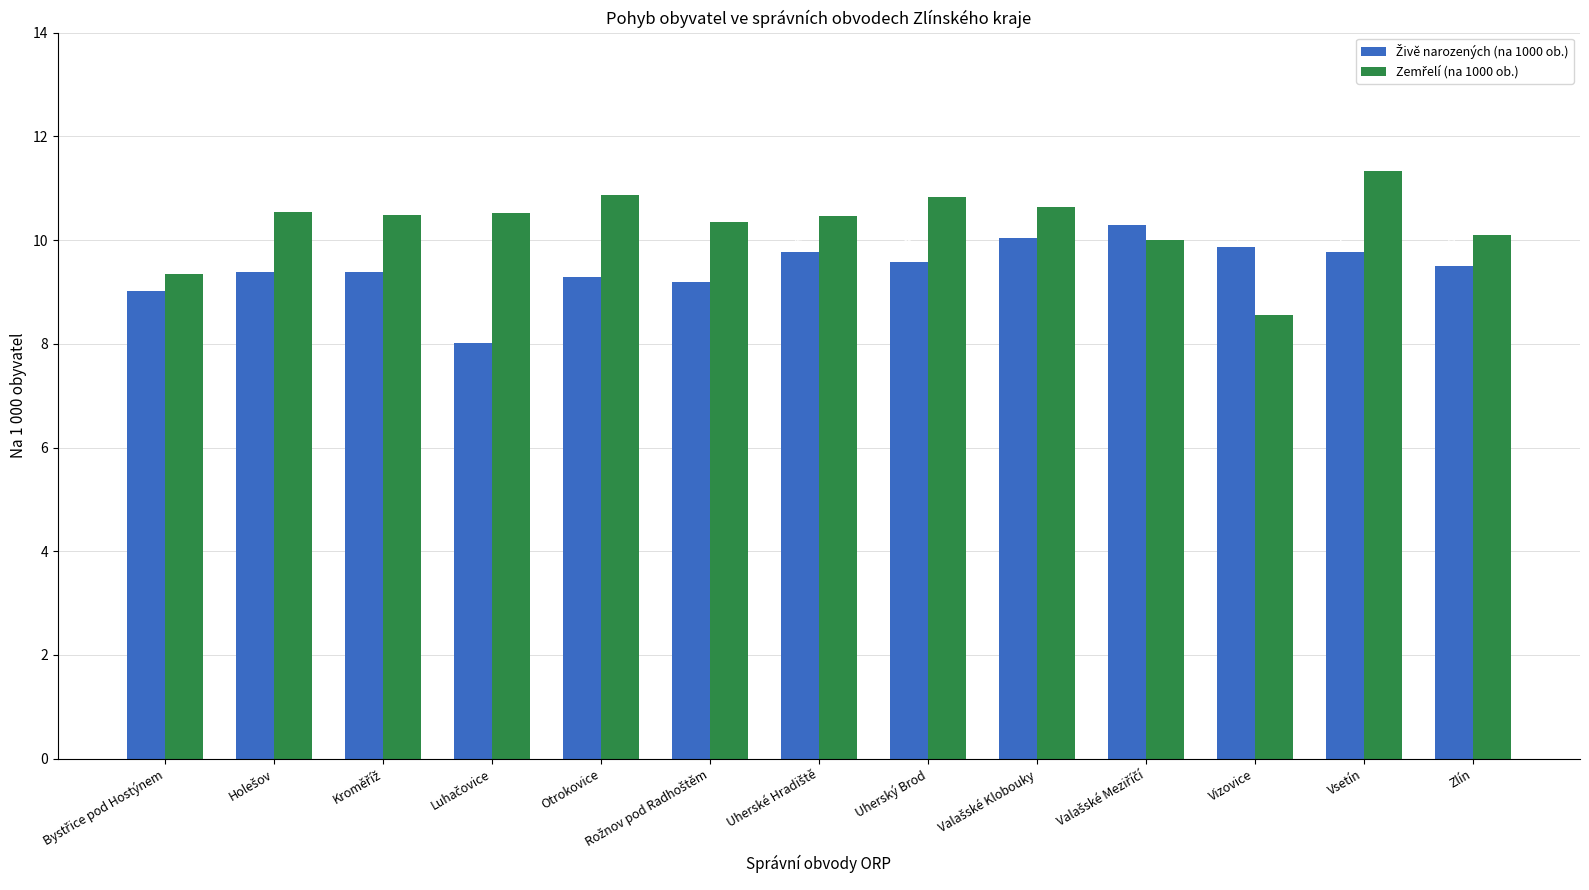

Does the chart contain any negative values?

No